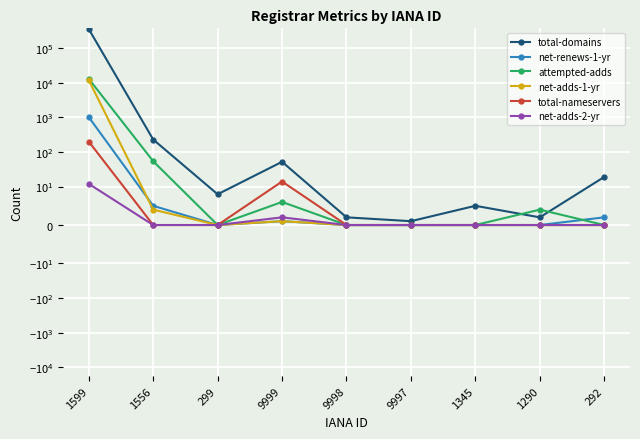

True or false: net-adds-2-yr and total-domains intersect in this chart.

False